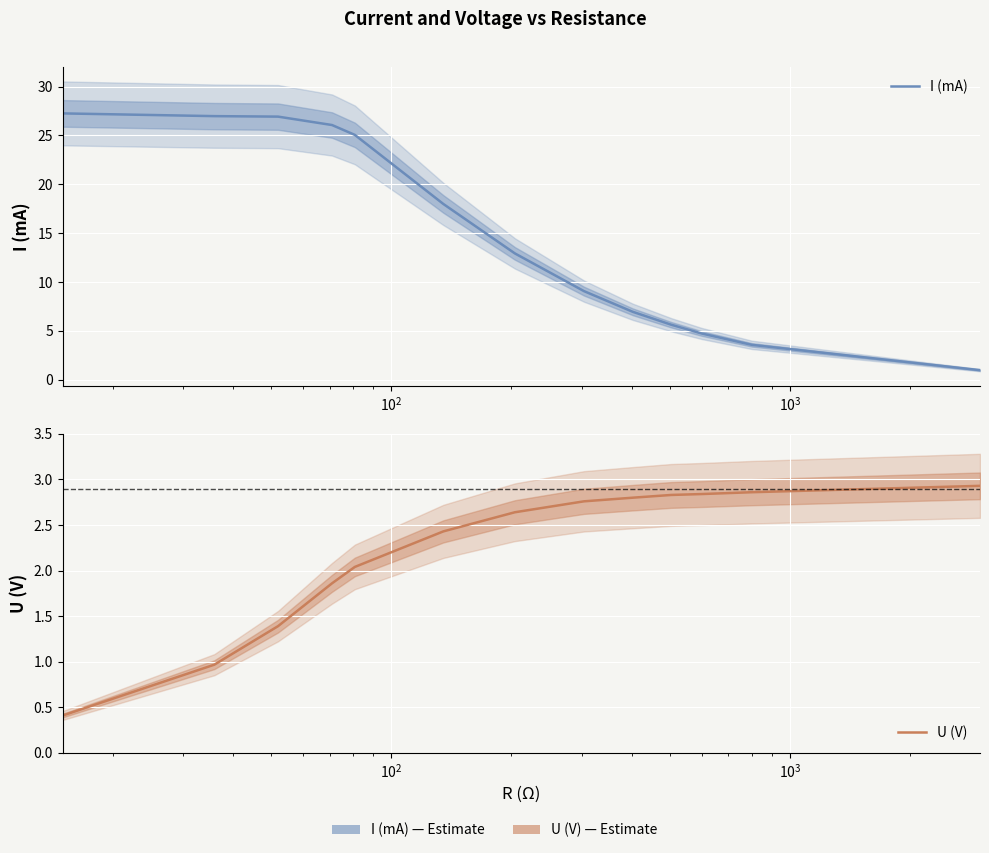

What is the greatest value displayed?

27.3